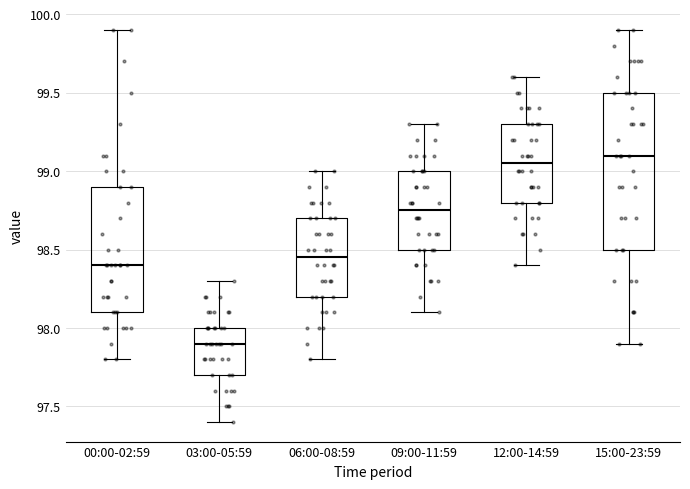

Reading left to right, transcribe this box plot: for each box, give where its median line is, the range the box spans, and where its two whiskers end, as read against the y-axis. The values are not printed on the chart, so give them approximately, as read against the axis.

00:00-02:59: median 98.40, box 98.10 to 98.90, whiskers 97.80 to 99.90
03:00-05:59: median 97.90, box 97.70 to 98.00, whiskers 97.40 to 98.30
06:00-08:59: median 98.45, box 98.20 to 98.70, whiskers 97.80 to 99.00
09:00-11:59: median 98.75, box 98.50 to 99.00, whiskers 98.10 to 99.30
12:00-14:59: median 99.05, box 98.80 to 99.30, whiskers 98.40 to 99.60
15:00-23:59: median 99.10, box 98.50 to 99.50, whiskers 97.90 to 99.90